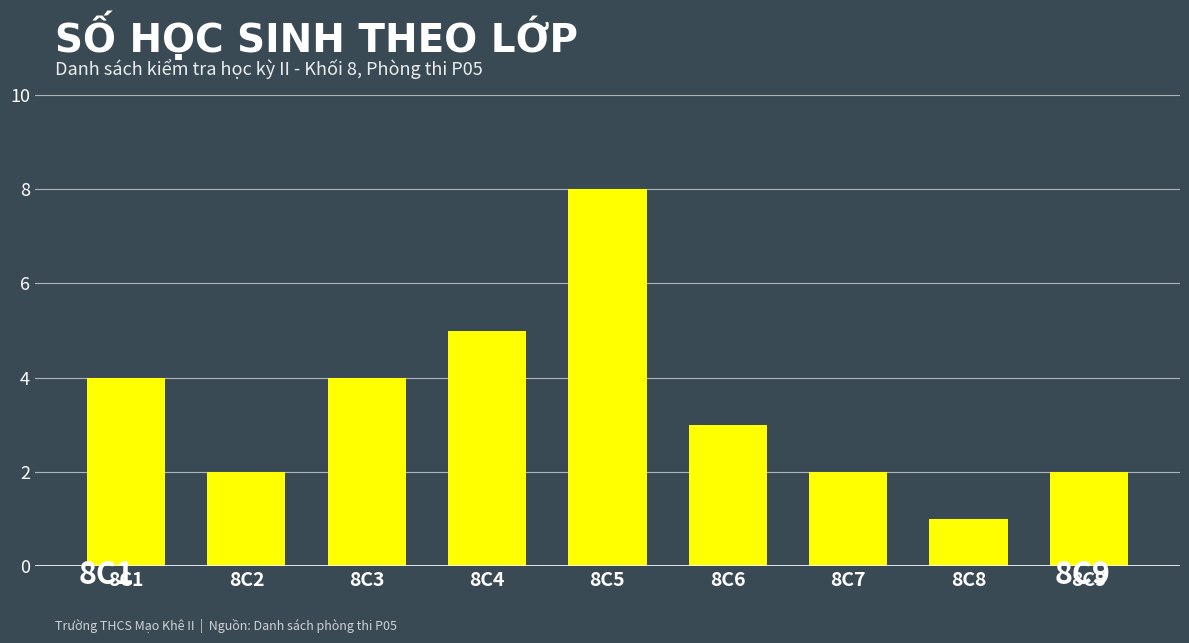

Reading left to right, transcribe all the data shown in this chart.

4	2	4	5	8	3	2	1	2